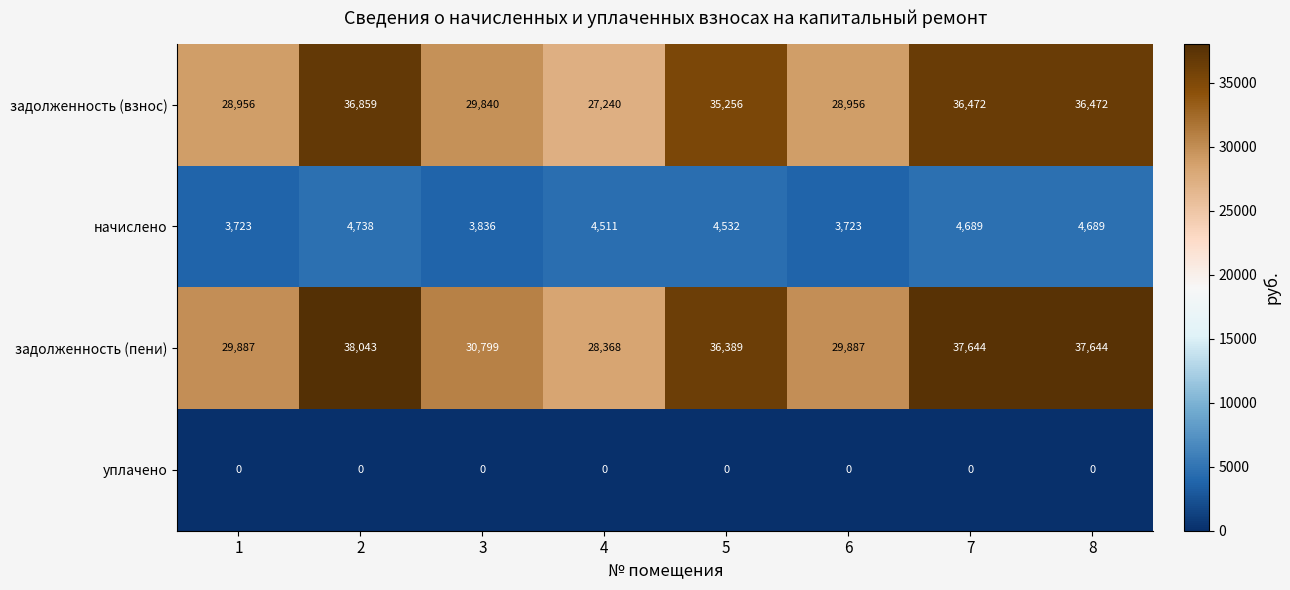

What is the difference between the задолженность (пени) values at 6 and 4?

1519